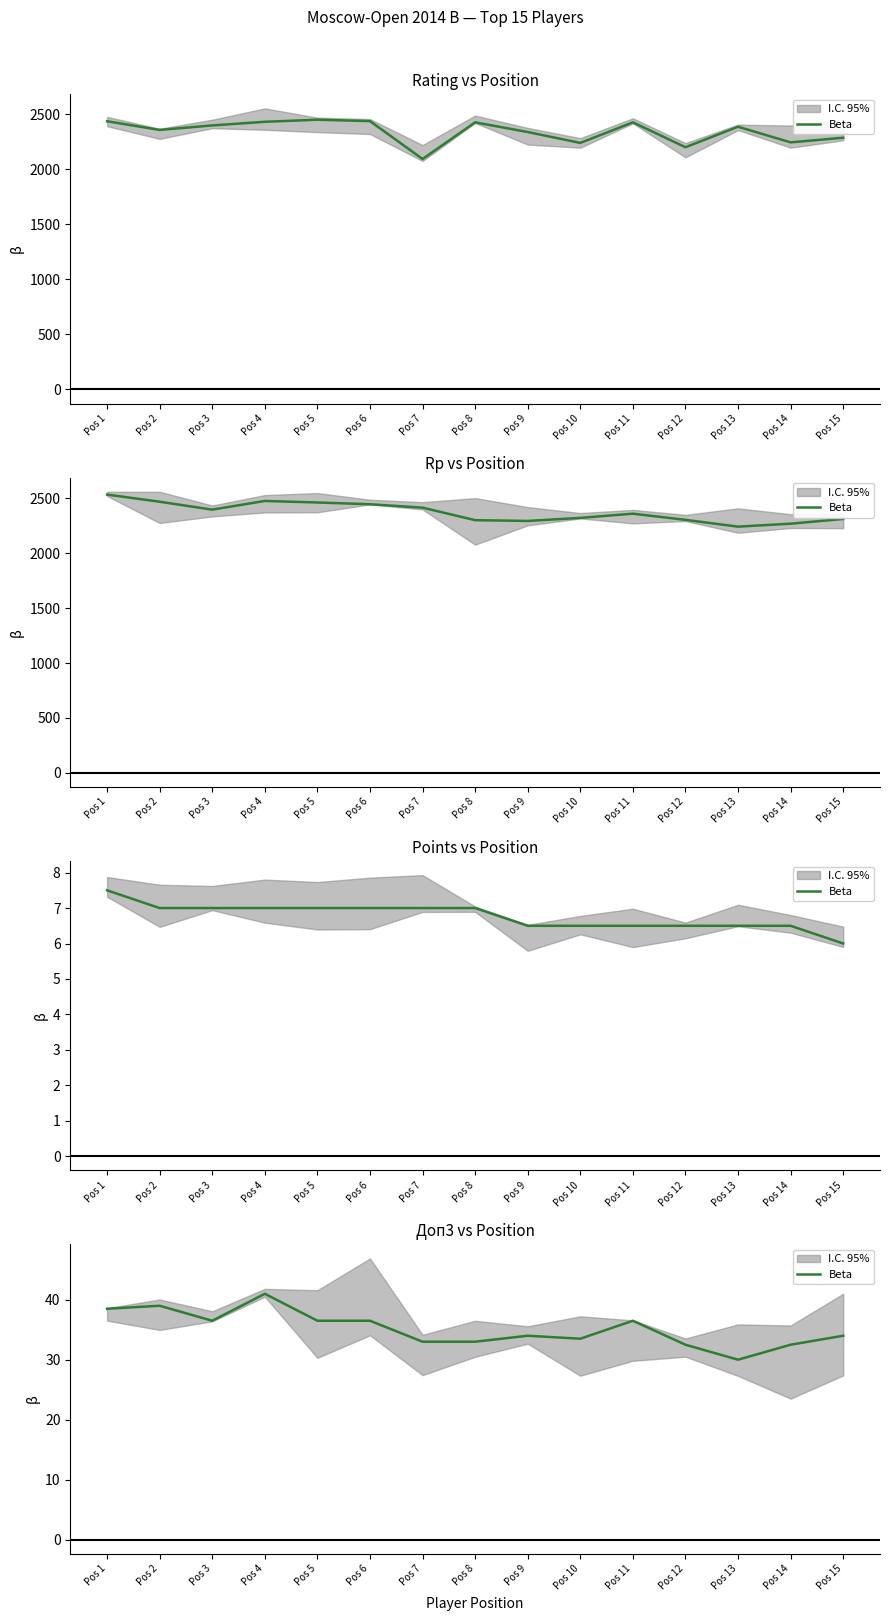

Between Pos 13 and Pos 10, which is larger?

Pos 10